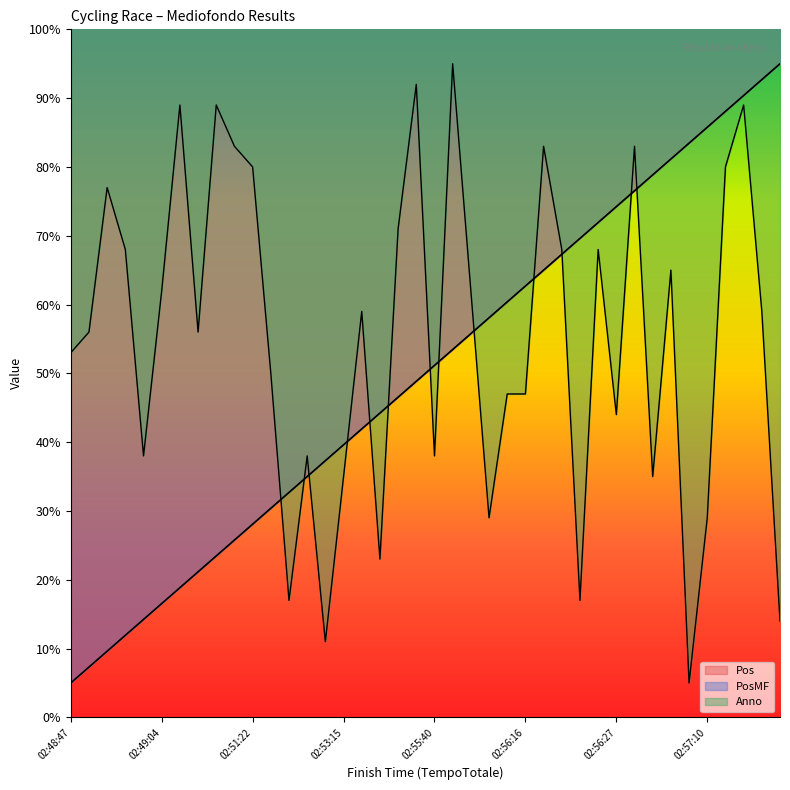

How many series are shown in this chart?

3